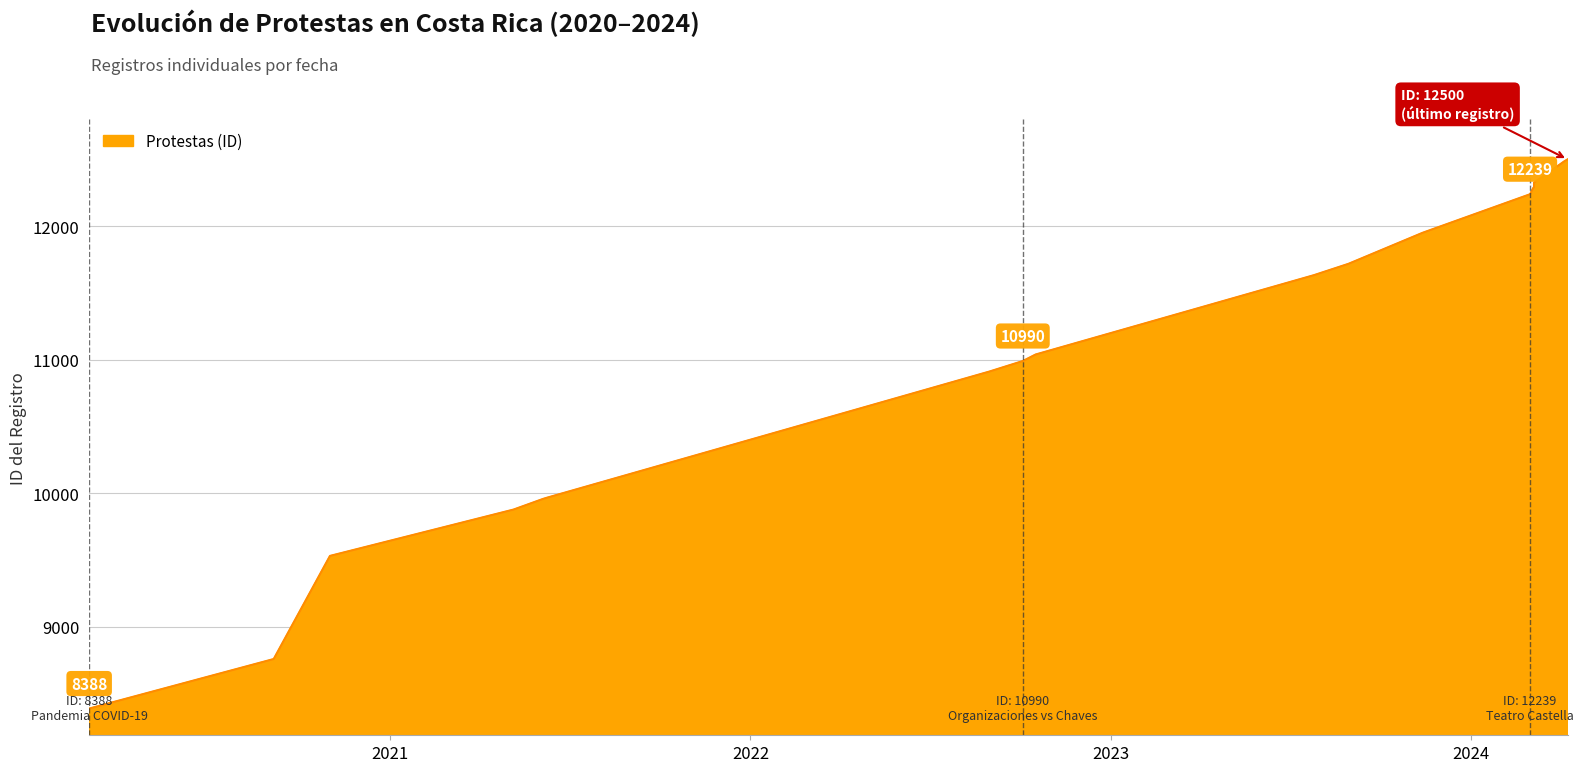

What is the label of the 13th point from the left?

2024-03-01